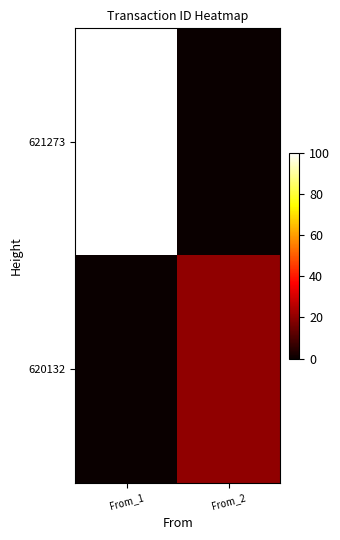

Between From_1 and From_2, which series saw the biggest shift?

621273